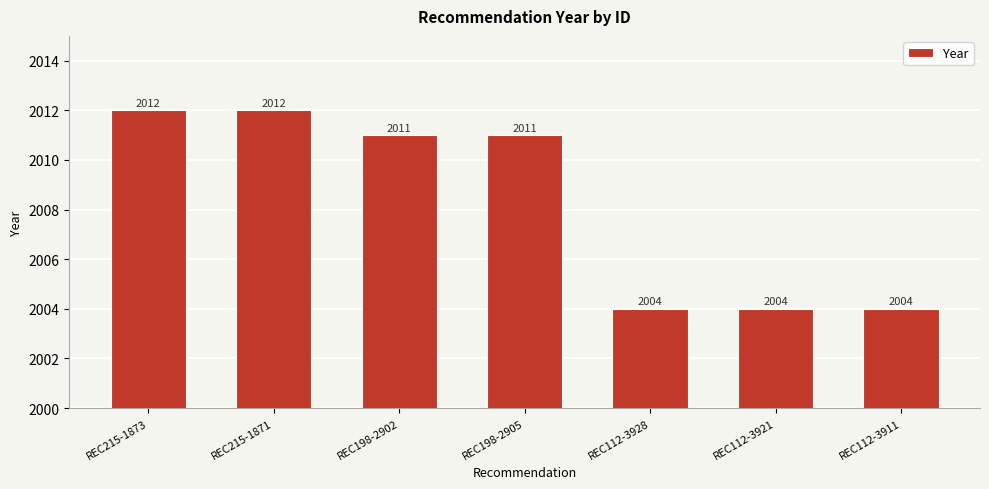

What is the difference between the maximum and minimum values?

8